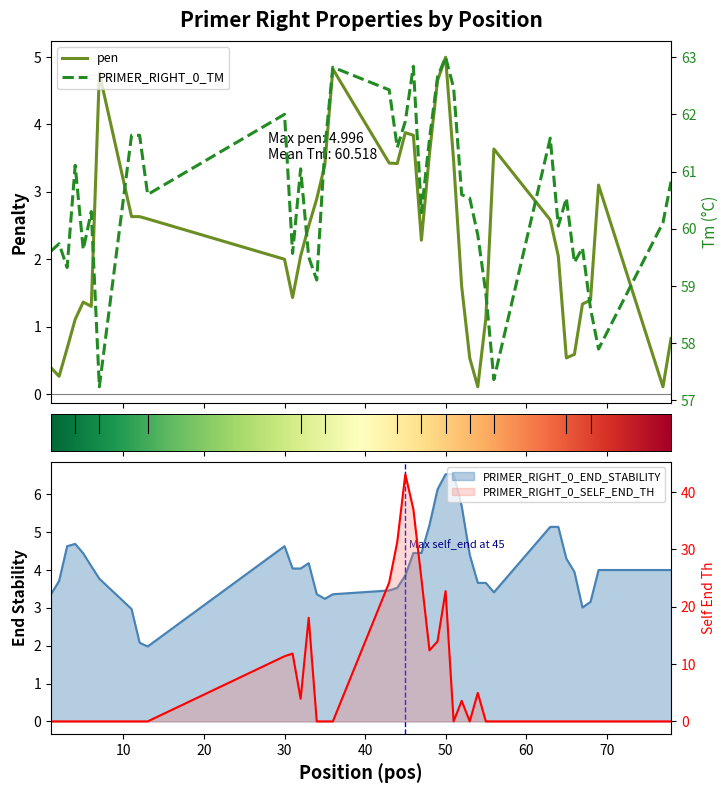

At how many categories does at least one series exceed 34?

40